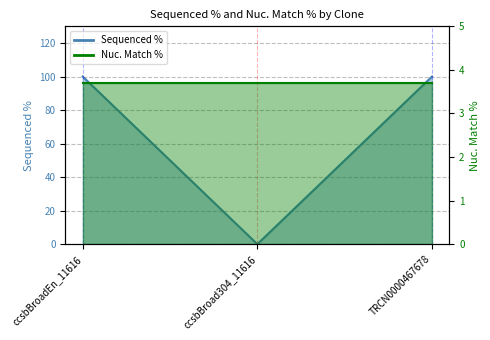

The chart shows a value of 57 at ccsbBroad304_11616. True or false?

False